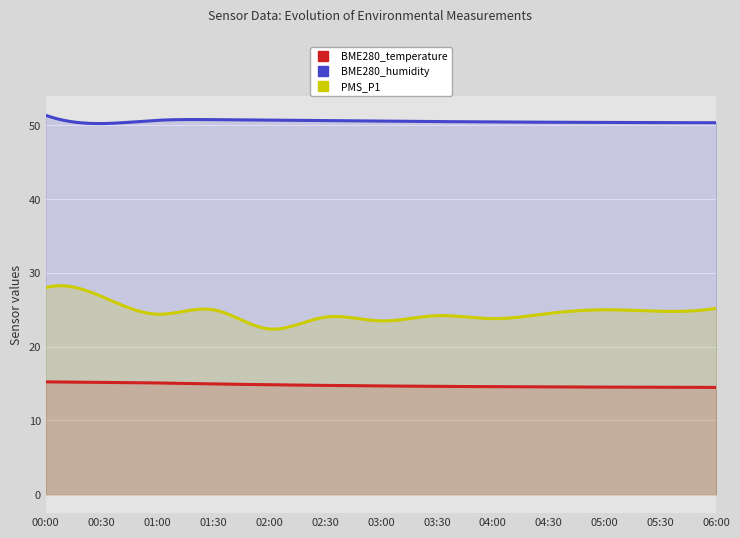

True or false: PMS_P1 and BME280_humidity cross at least once.

False